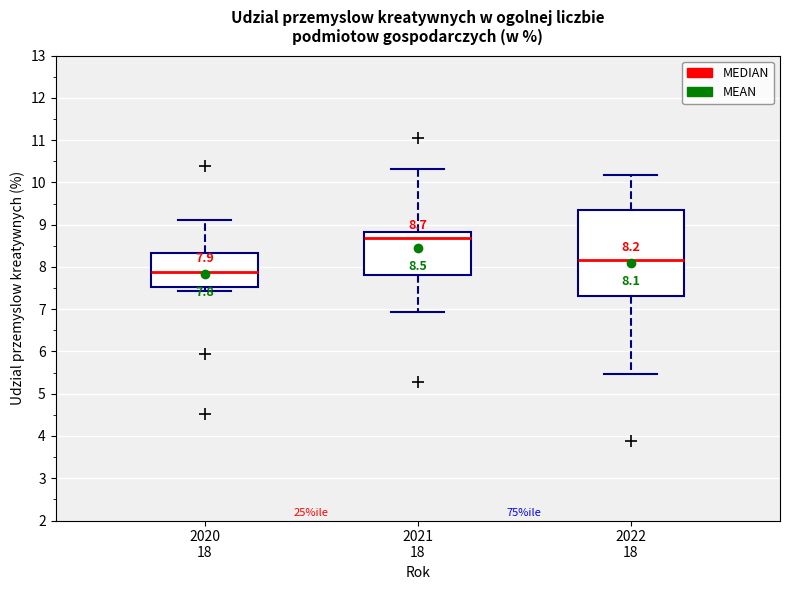

Comparing the boxes themselves (not the whiskers), which one is the tallest?

2022 18